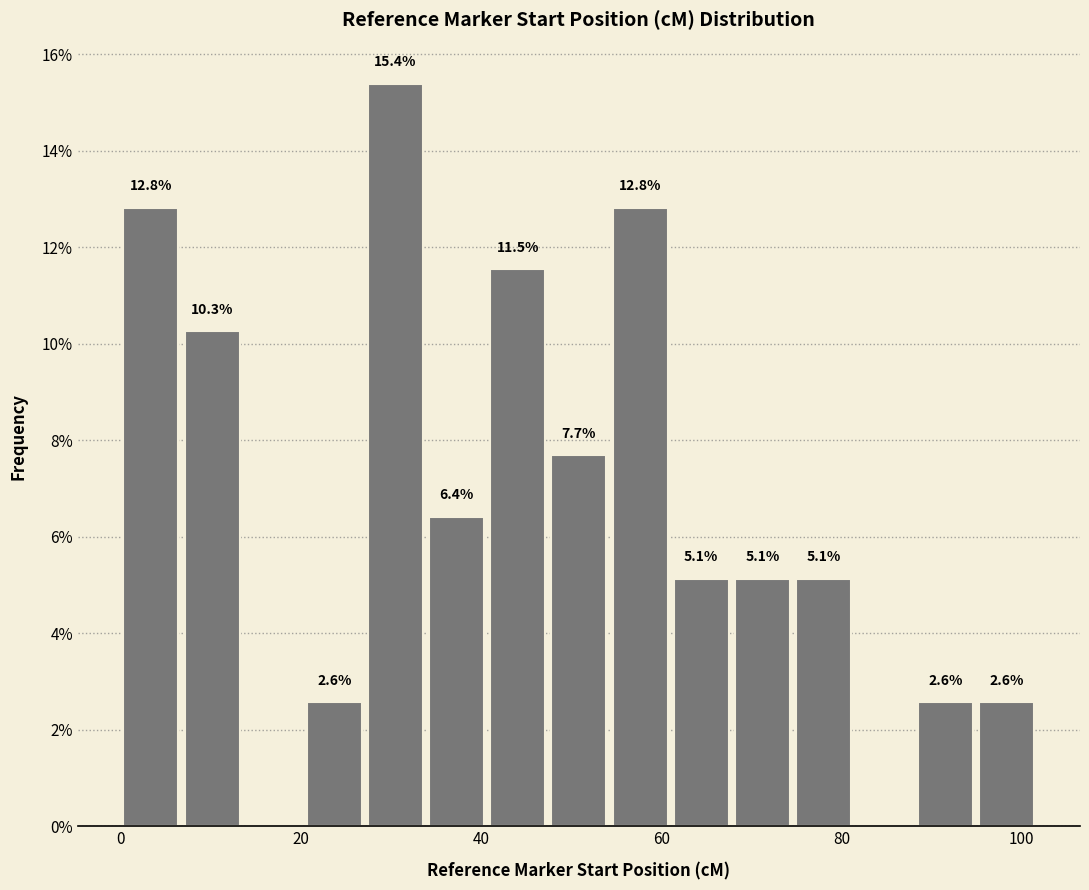

Read against the x-axis, roughly where is the centre of the tallest bar?

30